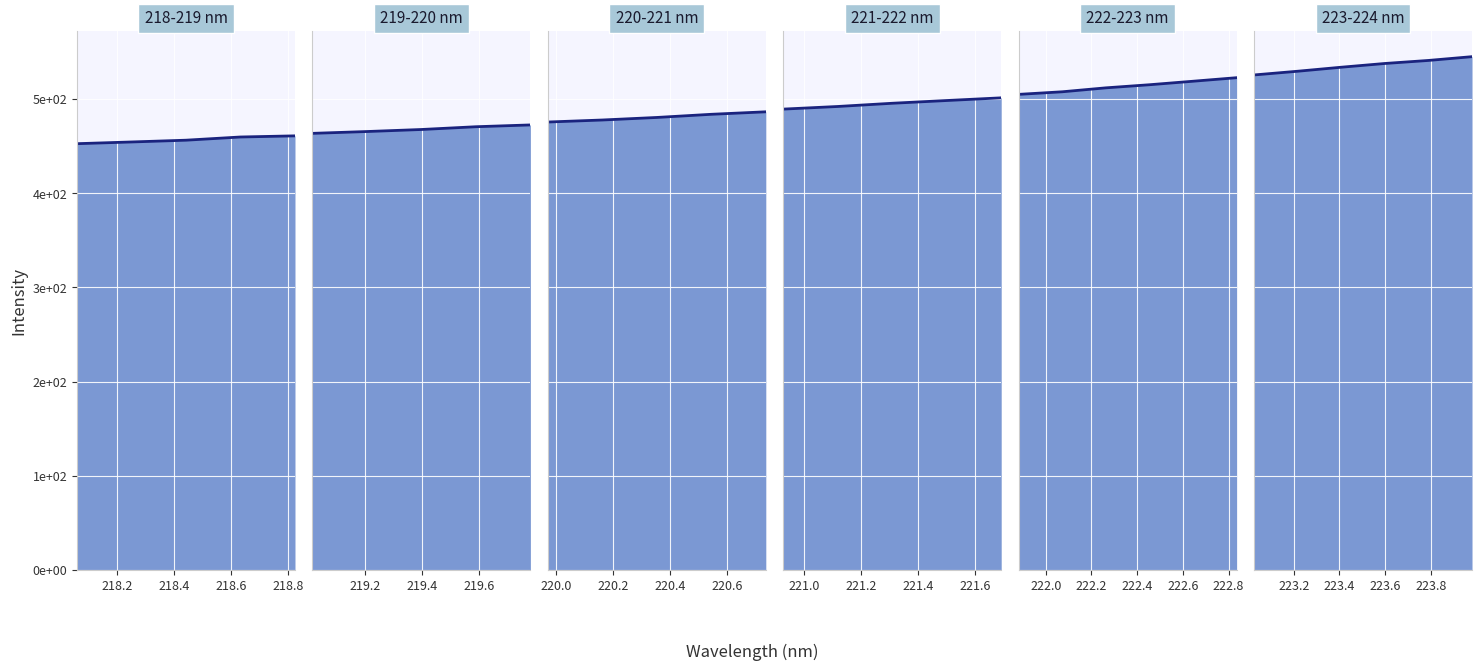

Does the chart display data point markers on the line(s)?

No